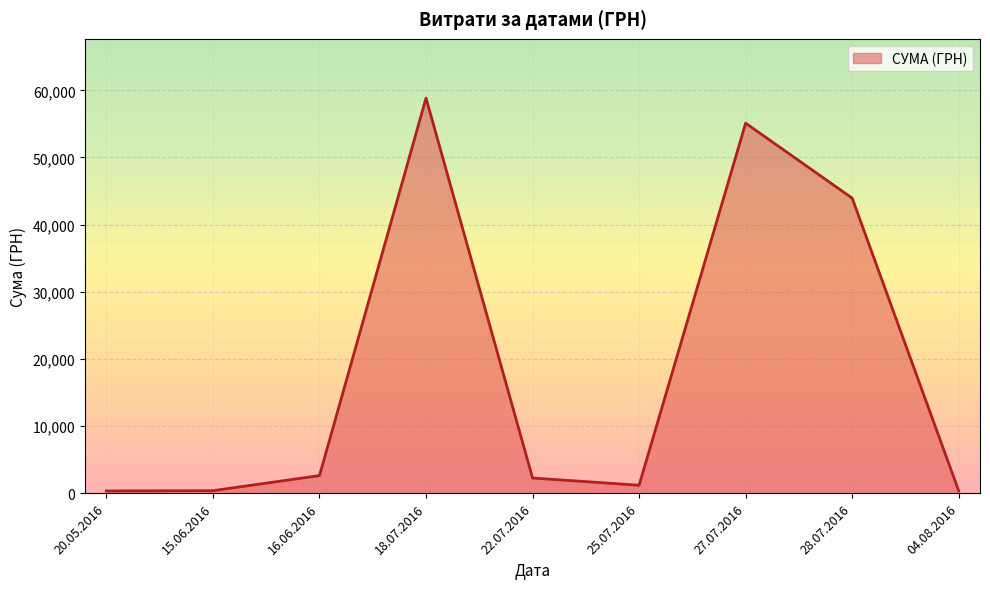

Between 27.07.2016 and 28.07.2016, which is larger?

27.07.2016